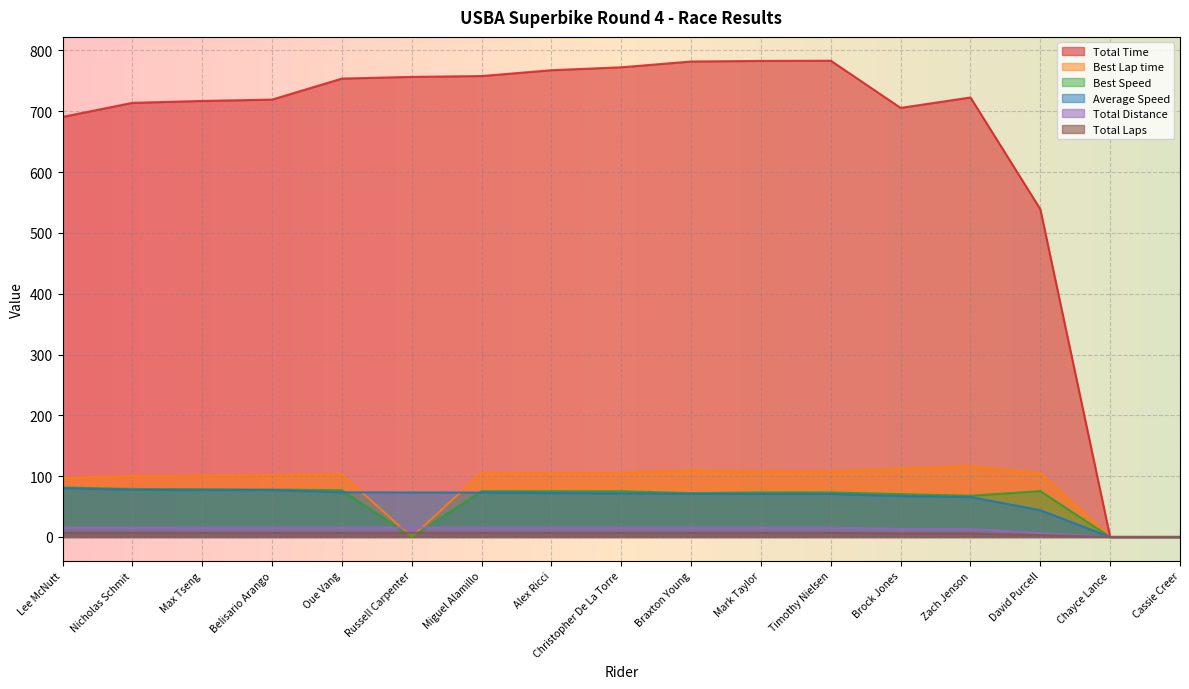

How many lines are shown in the chart?

6